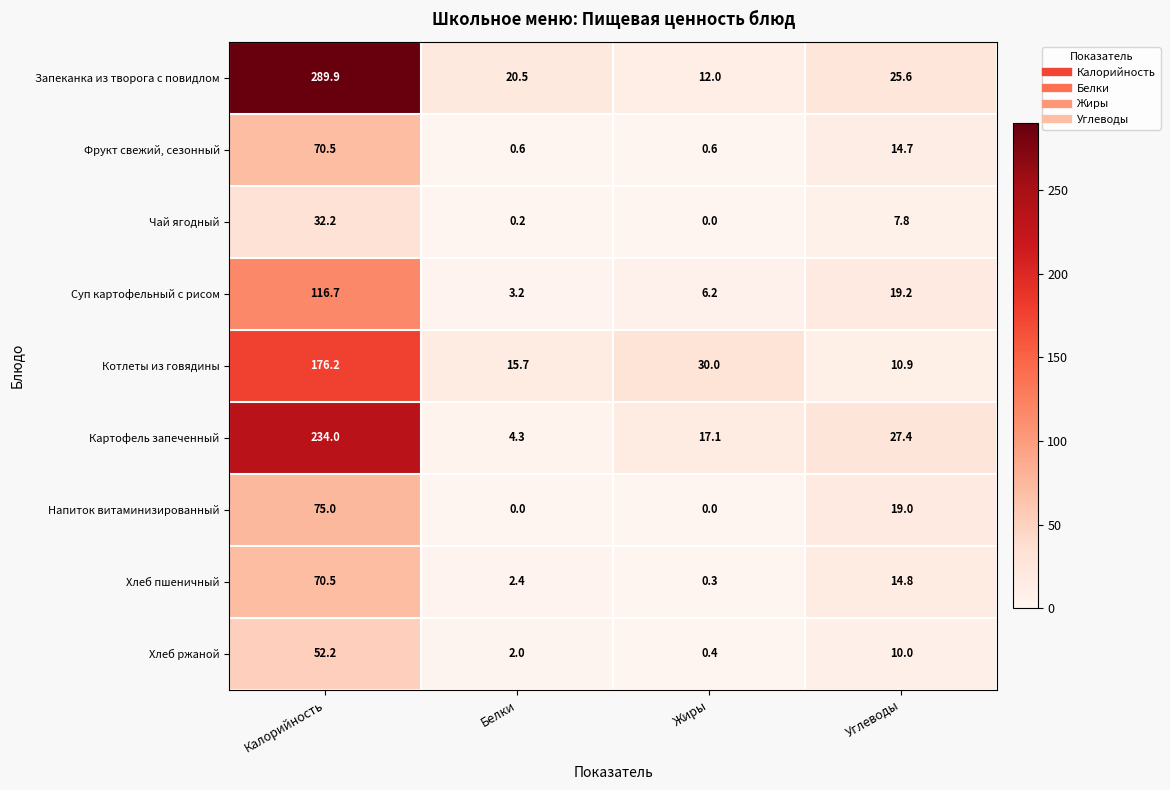

What is the sum of the Хлеб ржаной values at Калорийность and Жиры?

52.6